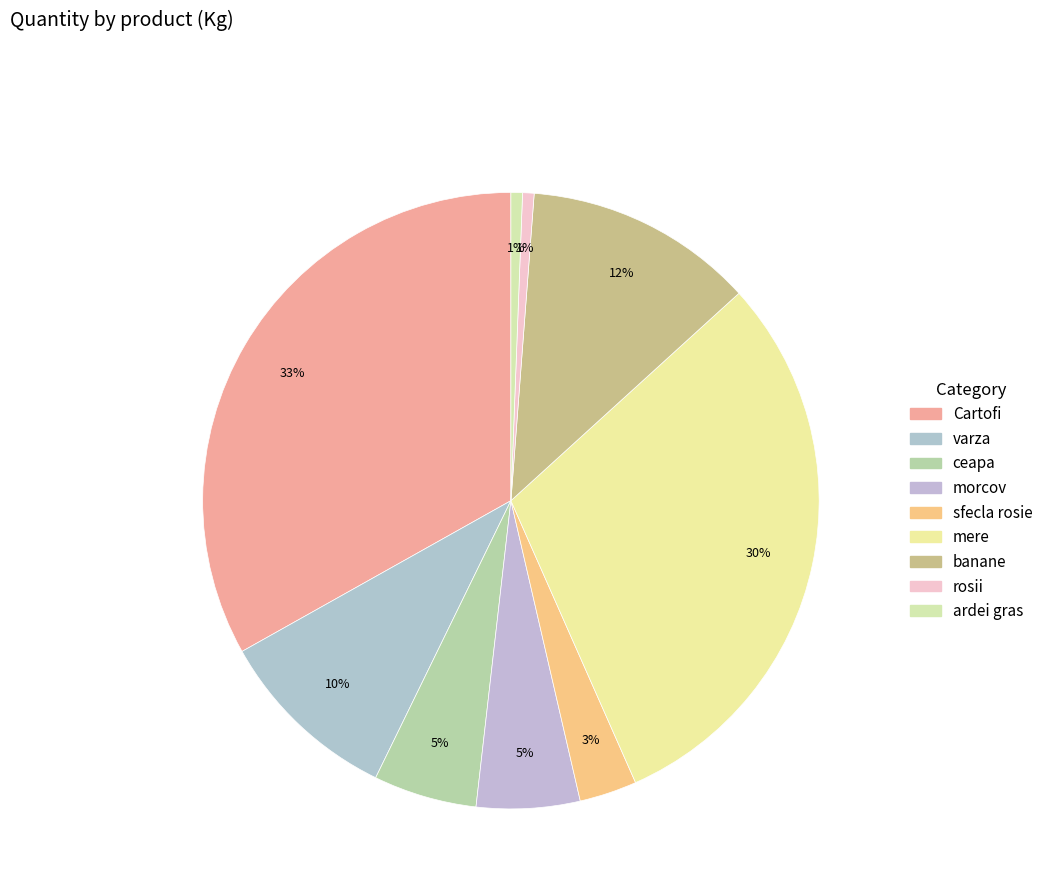

Is there a majority slice in this chart?

No